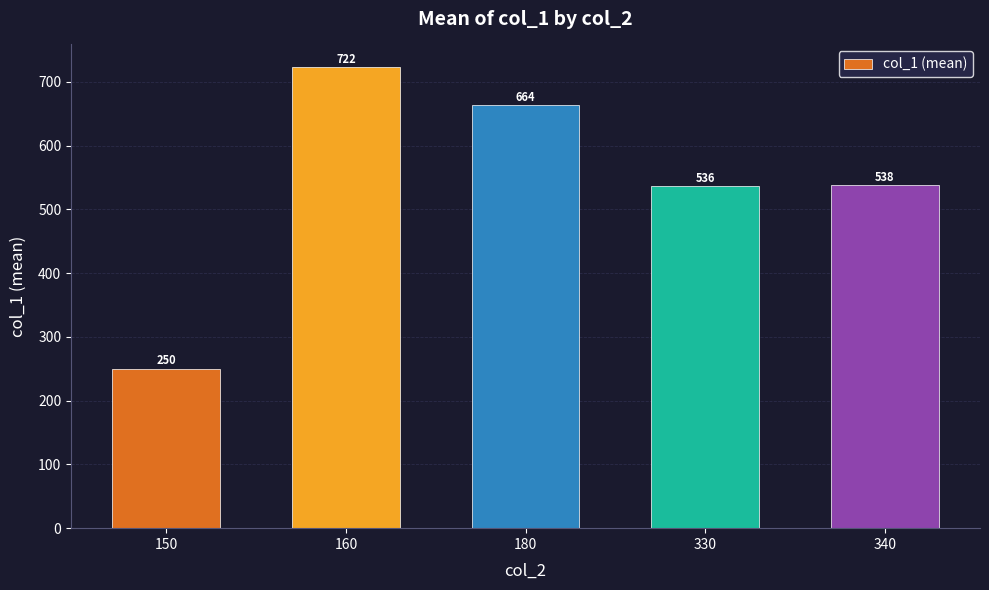

What is the change in value from 160 to 330?

-186.5